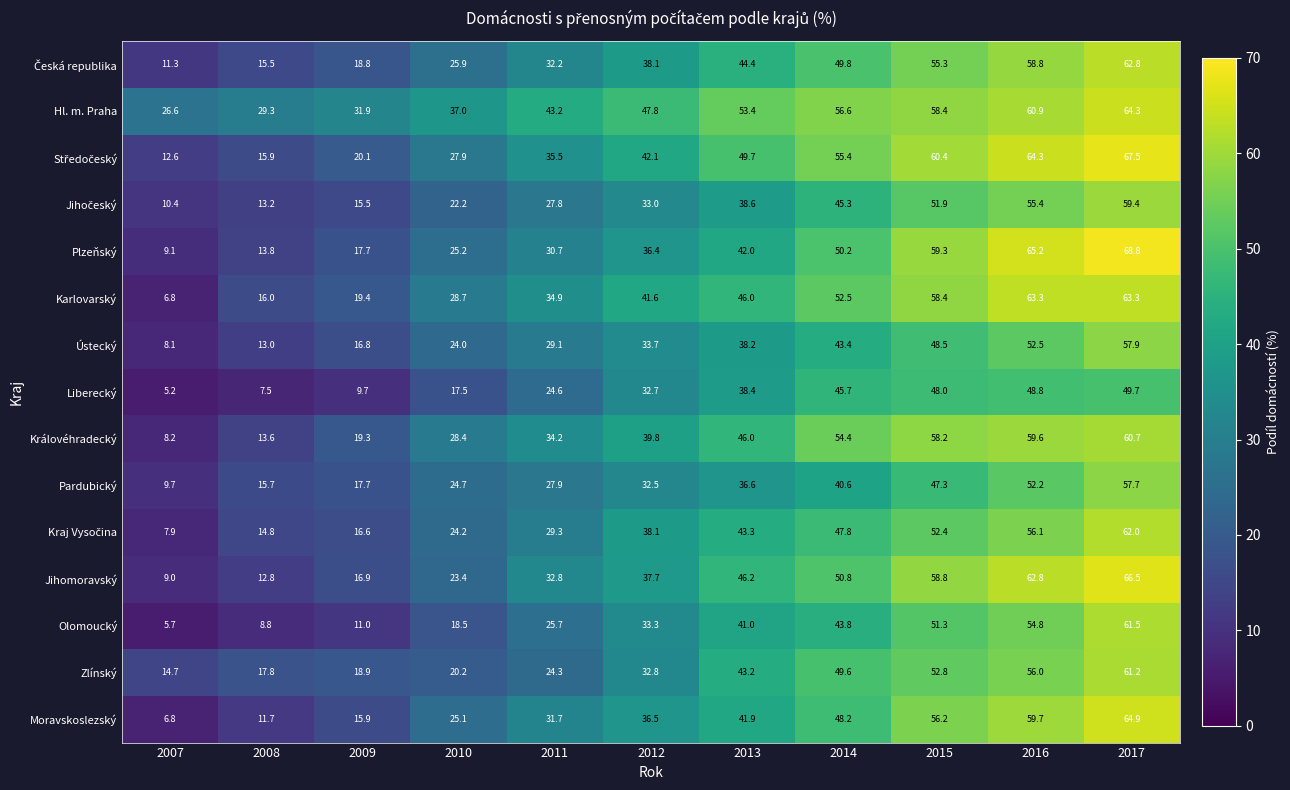

What is the smallest value displayed?

5.2